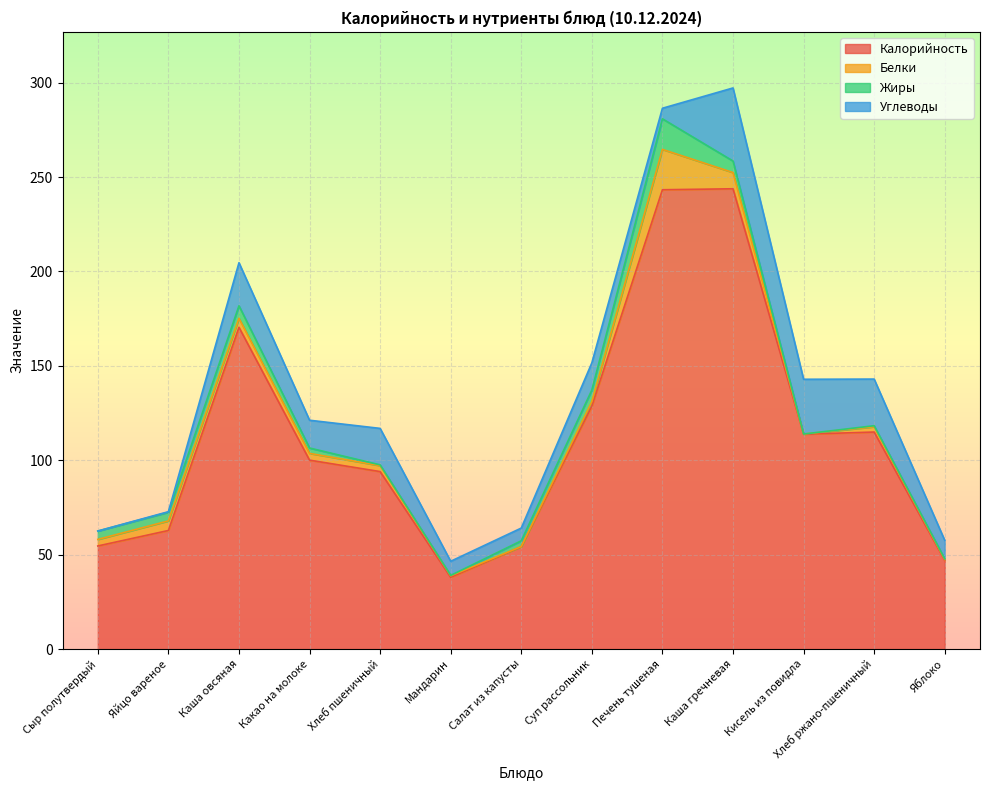

What is the label of the 7th point from the right?

Салат из капусты